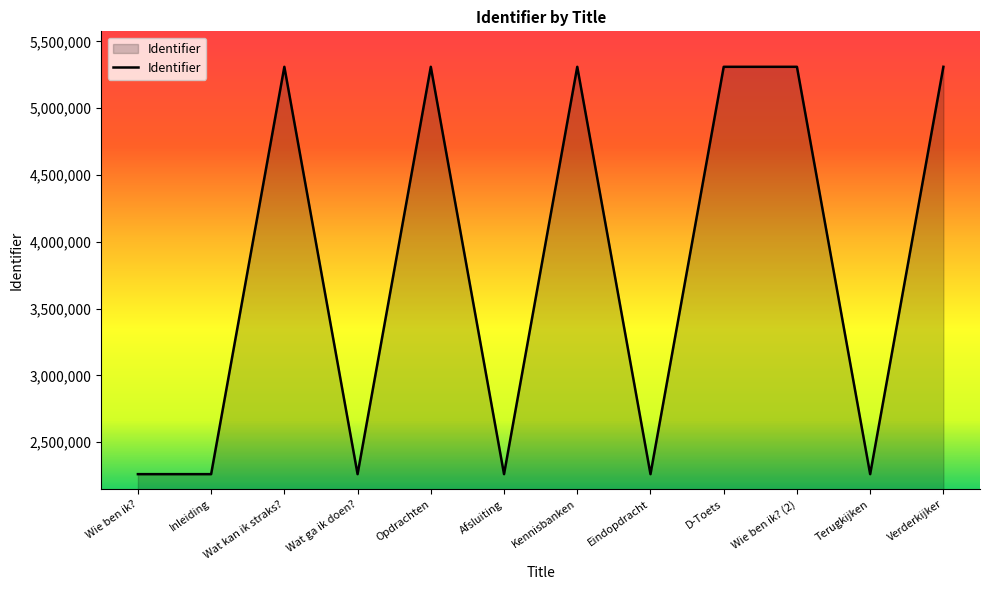

Between Inleiding and Wat kan ik straks?, which is larger?

Wat kan ik straks?